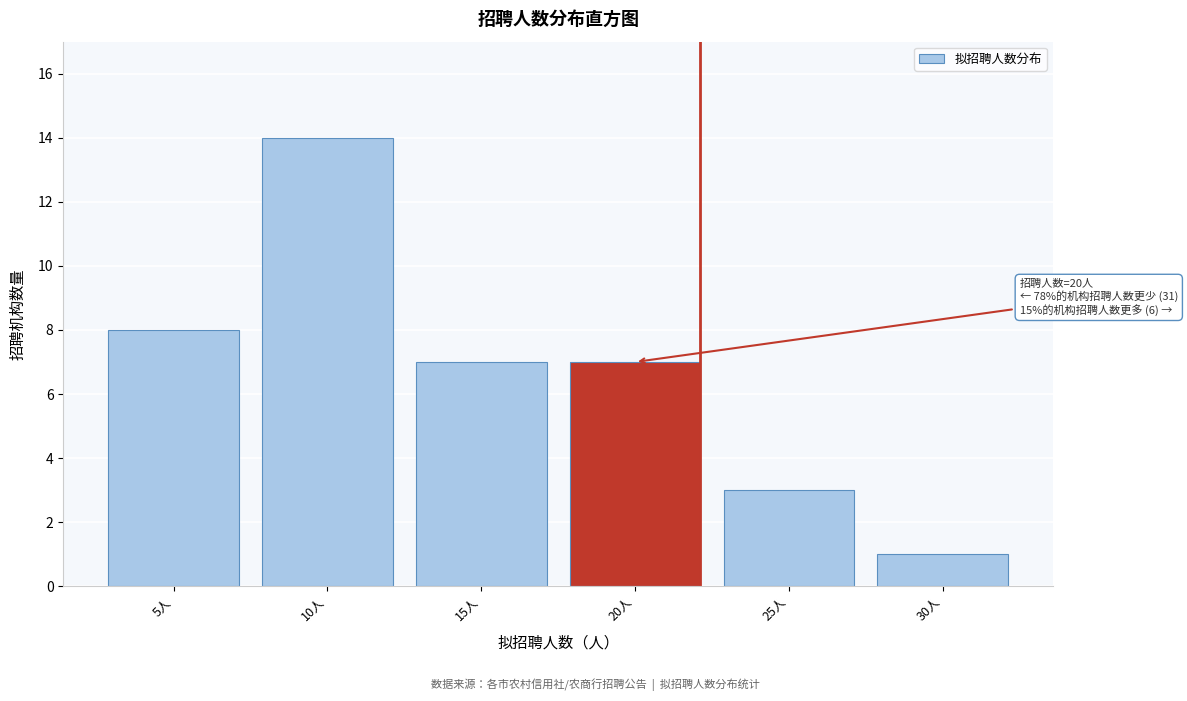

Reading left to right, transcribe all the data shown in this chart.

5人=8	10人=14	15人=7	20人=7	25人=3	30人=1